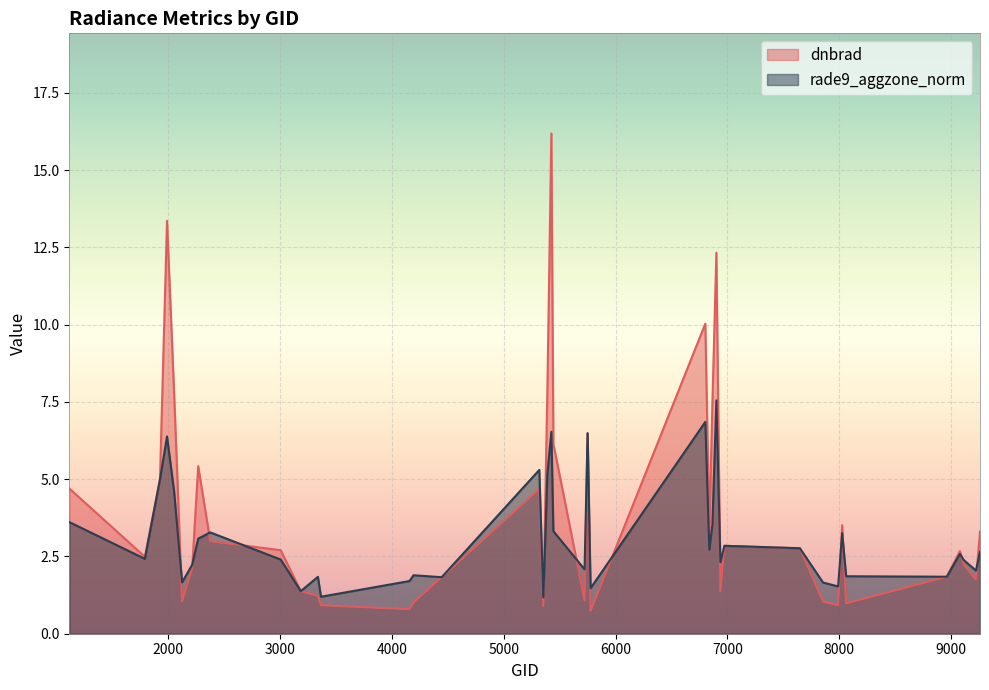

What is the value of the dnbrad point at the 22nd from the left?

1.1